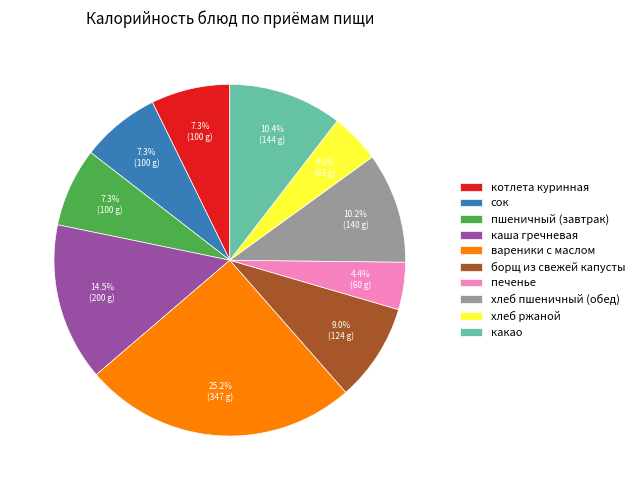

To the nearest percent, what is the difference between the largest and smallest slice percentages?

21%